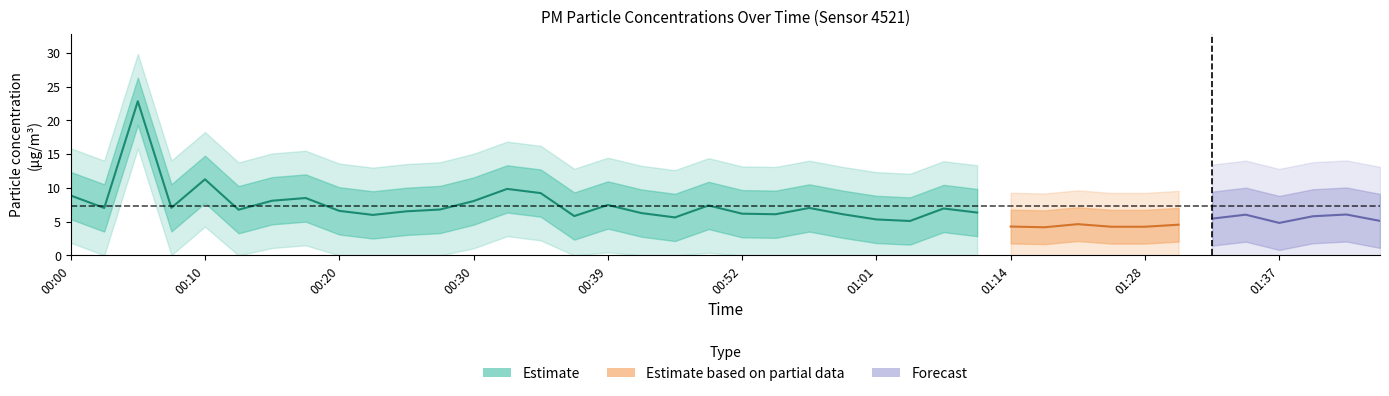

What is the difference between the P2 values at 01:09 and 01:25?

0.8